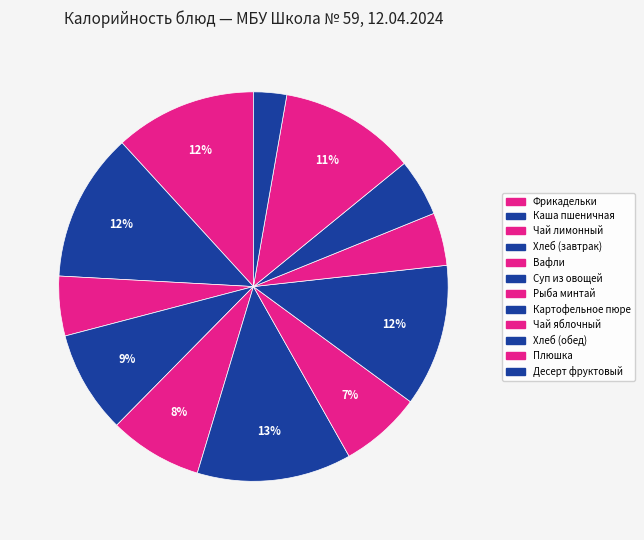

The Каша пшеничная slice represents 12% of the pie. True or false?

True